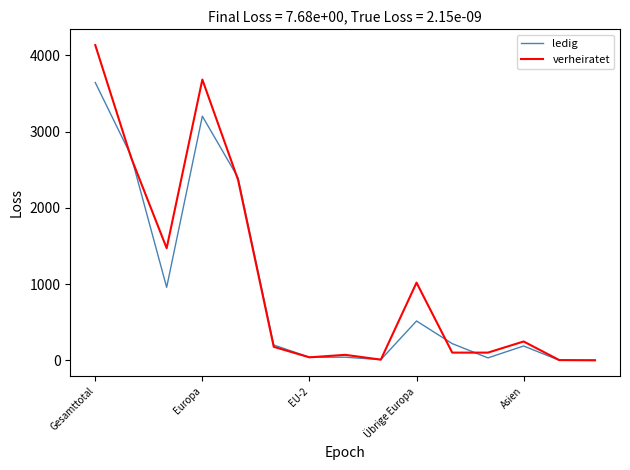

Rank the series by their maximum value, from lowest to highest.

ledig, verheiratet